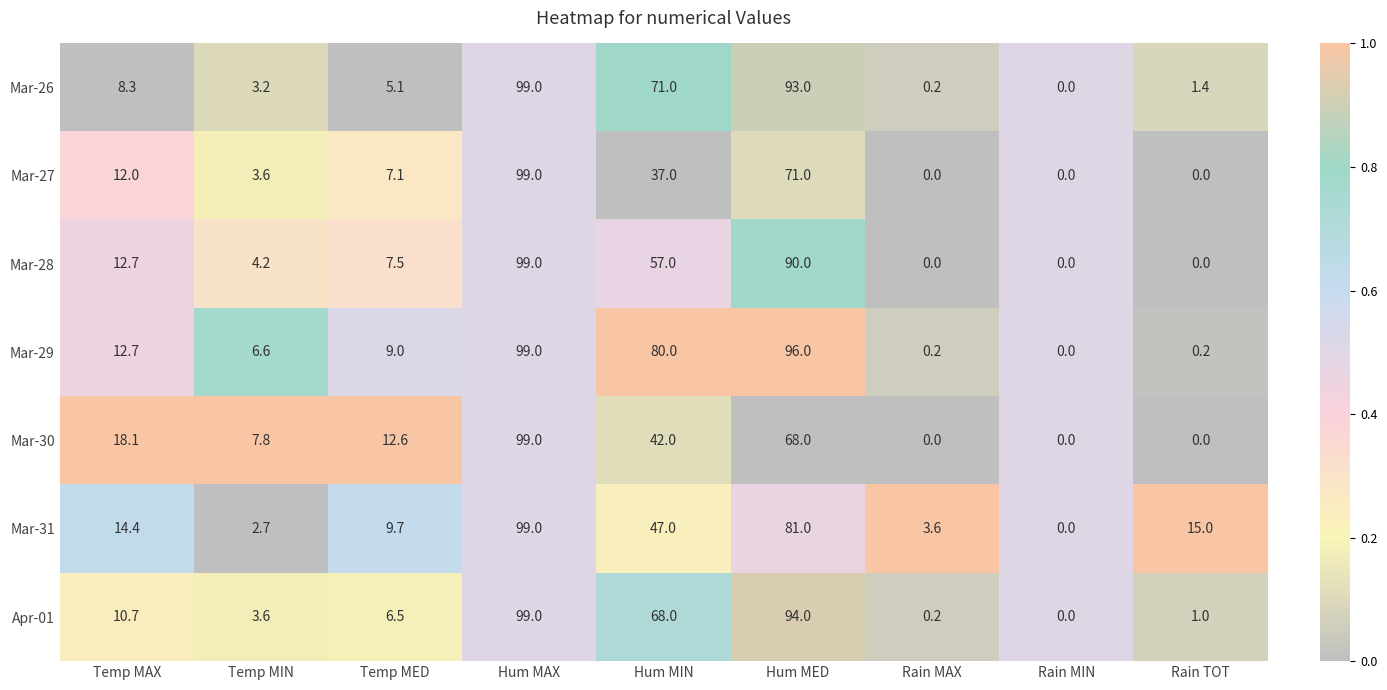

At which label is Mar-29 closest to 49?

Hum MIN